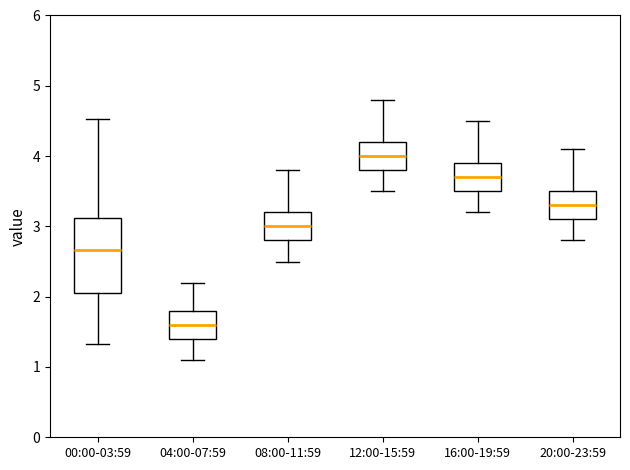

Reading left to right, read every box against the y-axis: the position of its median line, the range the box covers, and the ends of its whiskers. The values are not printed on the chart, so give them approximately, as read against the axis.

00:00-03:59: median 2.7, box 2.1 to 3.1, whiskers 1.3 to 4.5
04:00-07:59: median 1.6, box 1.4 to 1.8, whiskers 1.1 to 2.2
08:00-11:59: median 3.0, box 2.8 to 3.2, whiskers 2.5 to 3.8
12:00-15:59: median 4.0, box 3.8 to 4.2, whiskers 3.5 to 4.8
16:00-19:59: median 3.7, box 3.5 to 3.9, whiskers 3.2 to 4.5
20:00-23:59: median 3.3, box 3.1 to 3.5, whiskers 2.8 to 4.1